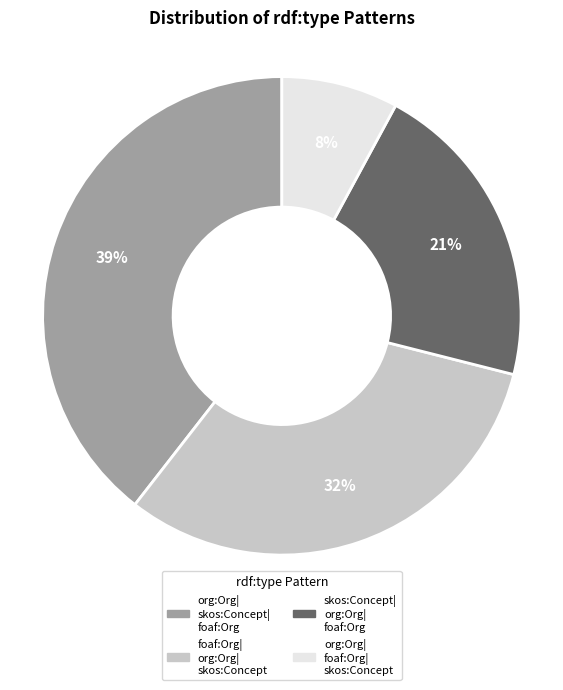

To the nearest percent, what is the average slice percentage?

25%